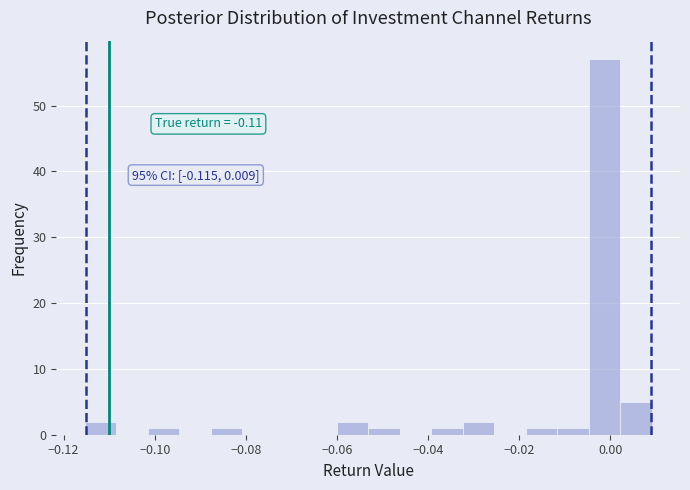

Around what value on the x-axis is the tallest bar? Give the approximate position of its centre, as read against the axis.

-0.002